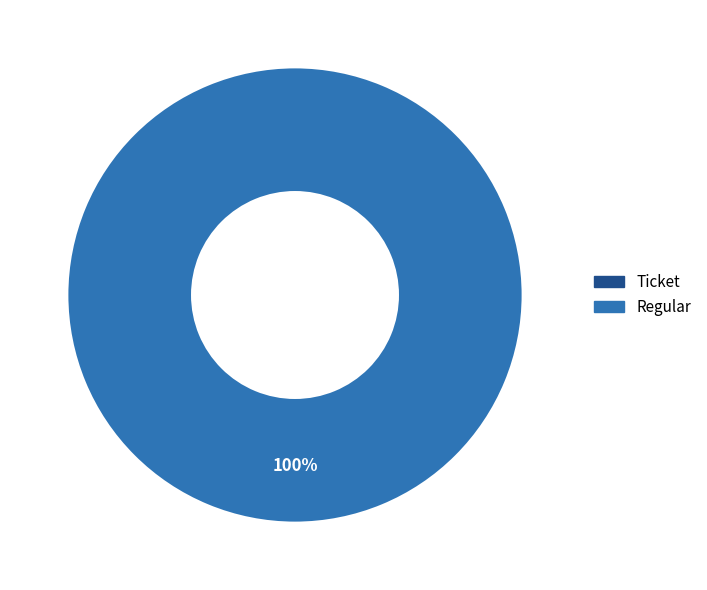

What is the change in value from Ticket to Regular?

+1